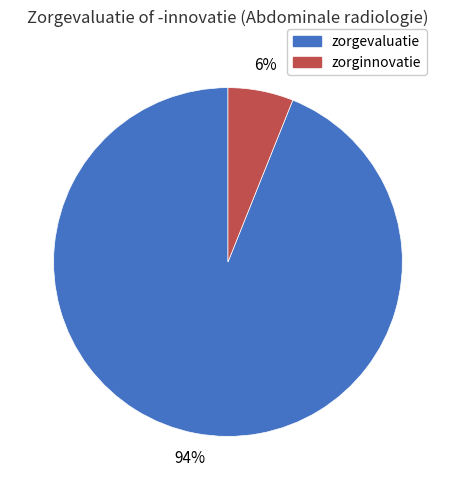

Do zorginnovatie and zorgevaluatie together represent more than half of the pie?

Yes